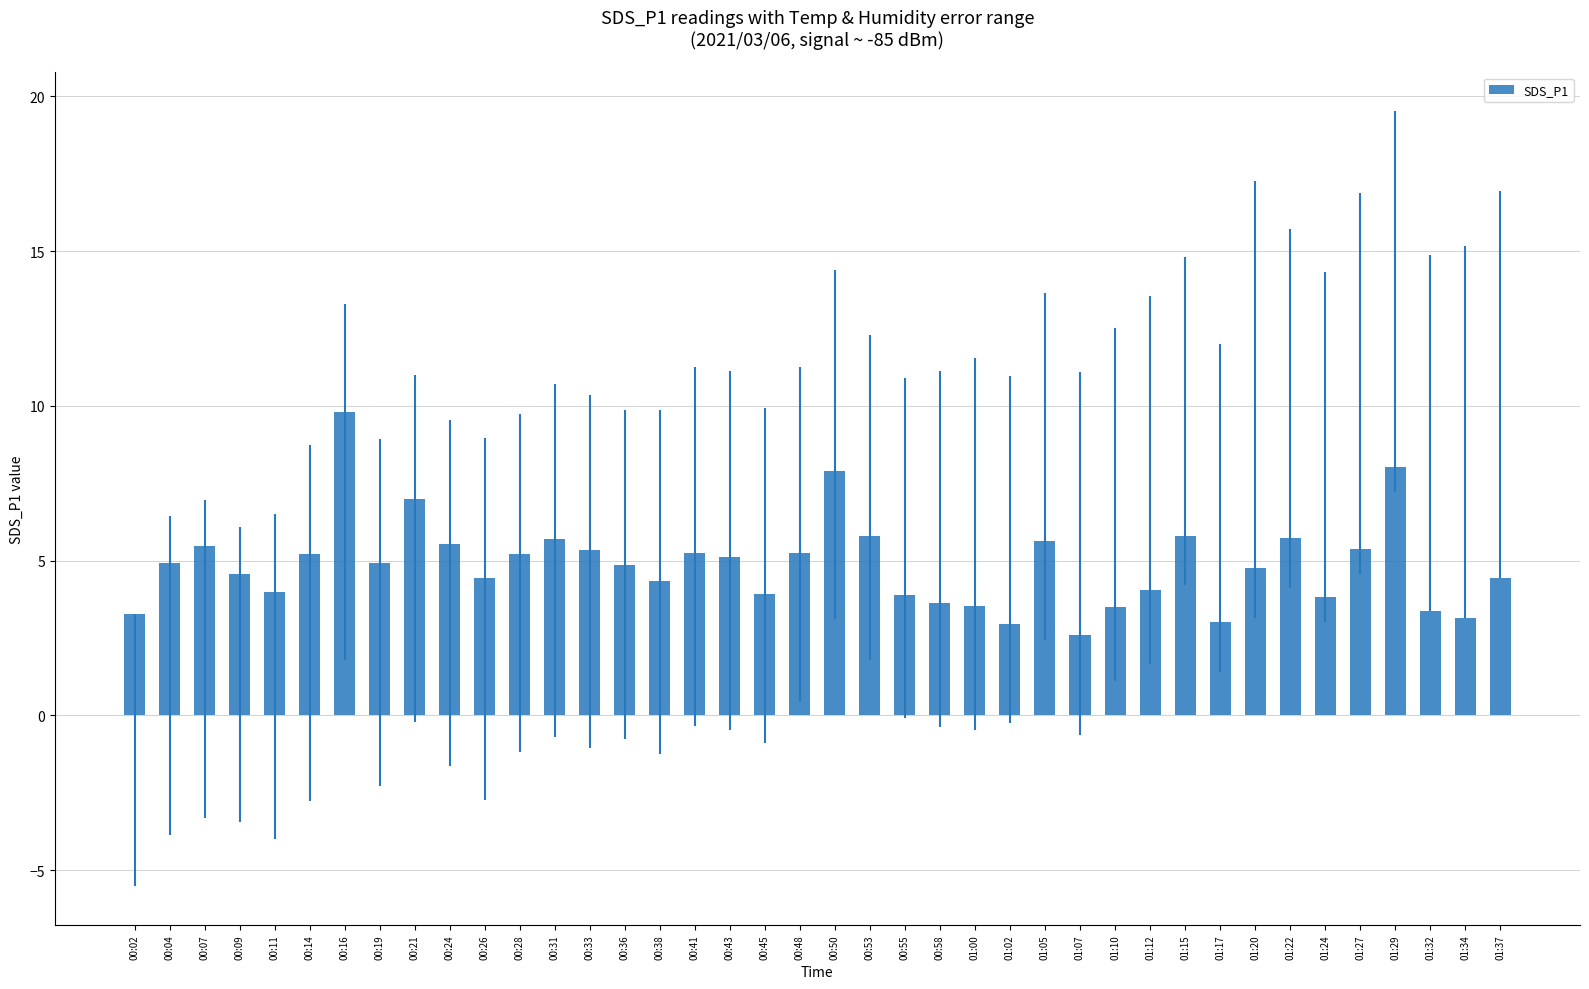

True or false: the data shows 8.4 at 01:22.

False